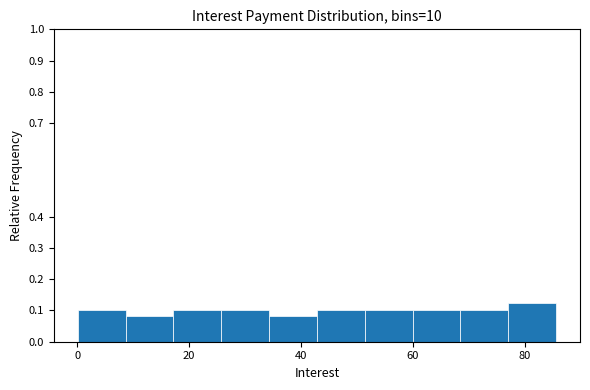

What is the height of the bar covering 42 to 52 on the x-axis? Neither the bar edges nor the heights are printed on the chart, so give them approximately, as read against the axes.

0.10